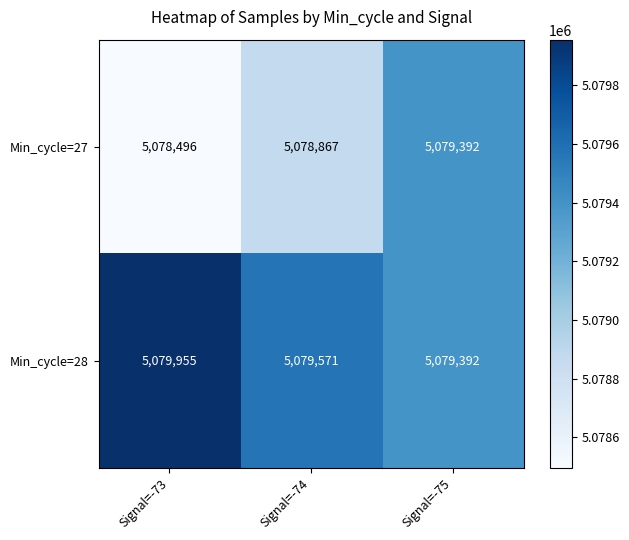

True or false: Min_cycle=28 has a value of 1614888 at Signal=-75.

False